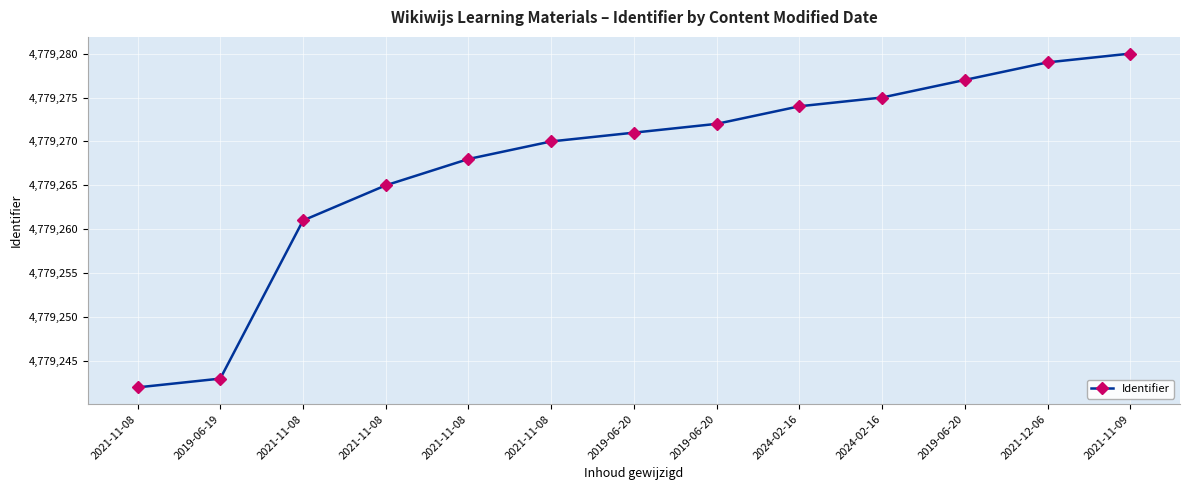

What is the difference between the maximum and minimum values?

38